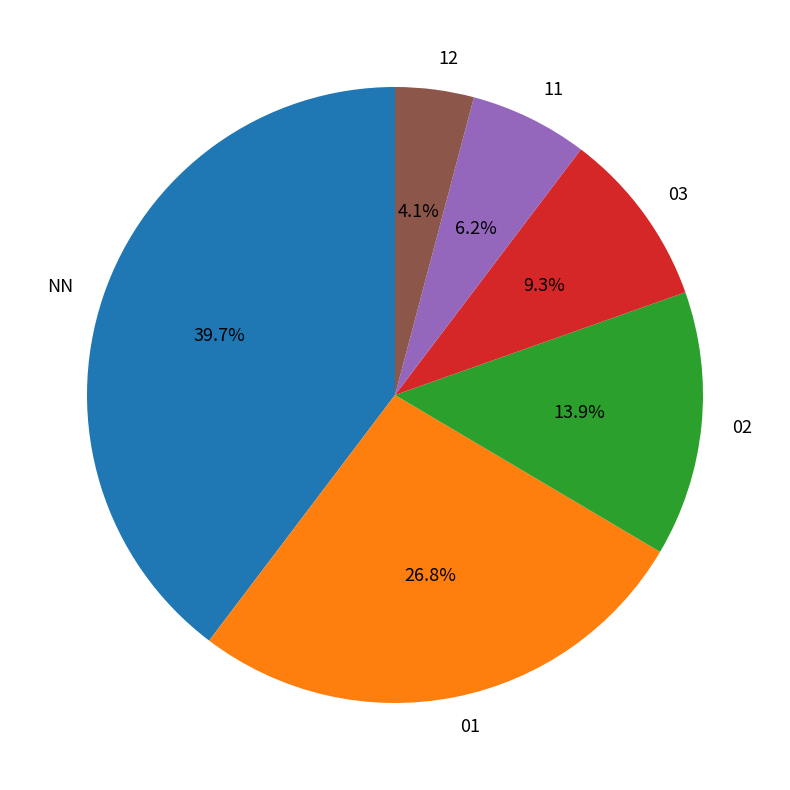

Combined, what portion of the pie is 12 and 02?

18.0%